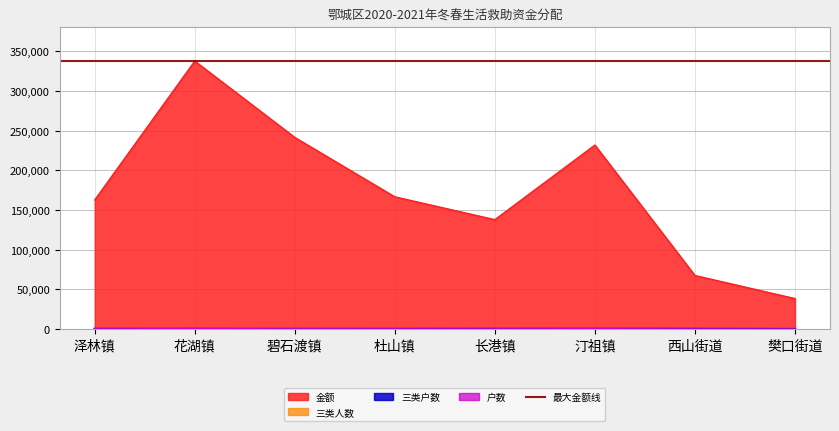

List the labels in order of 三类户数 value, largest first.

花湖镇, 汀祖镇, 长港镇, 泽林镇, 杜山镇, 碧石渡镇, 西山街道, 樊口街道